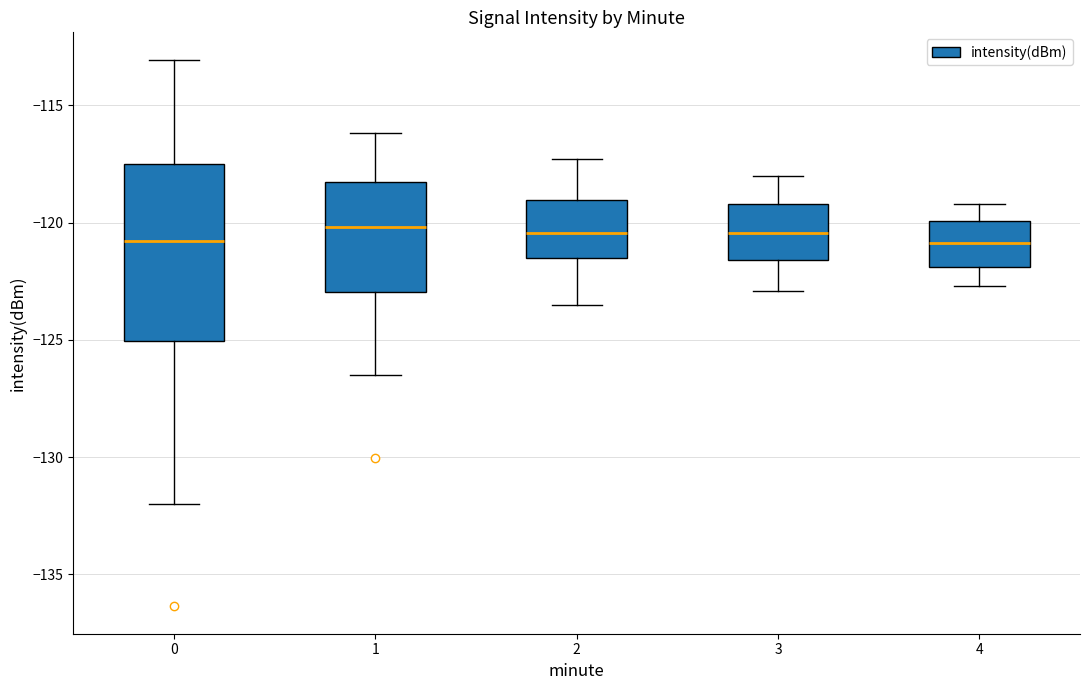

Where does the lower whisker of the box at x = 3 end on the y-axis? The values are not printed on the chart, so give them approximately, as read against the axis.

-123.0